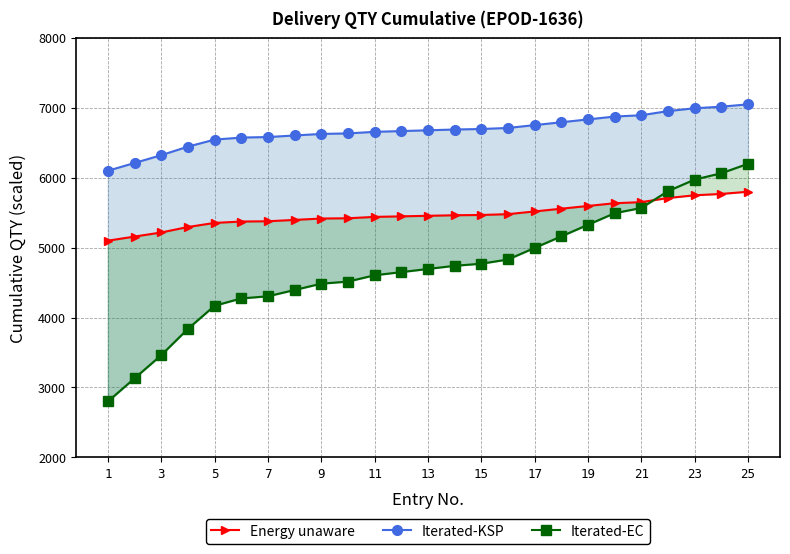

List the series in order of their peak value, lowest first.

Energy unaware, Iterated-EC, Iterated-KSP